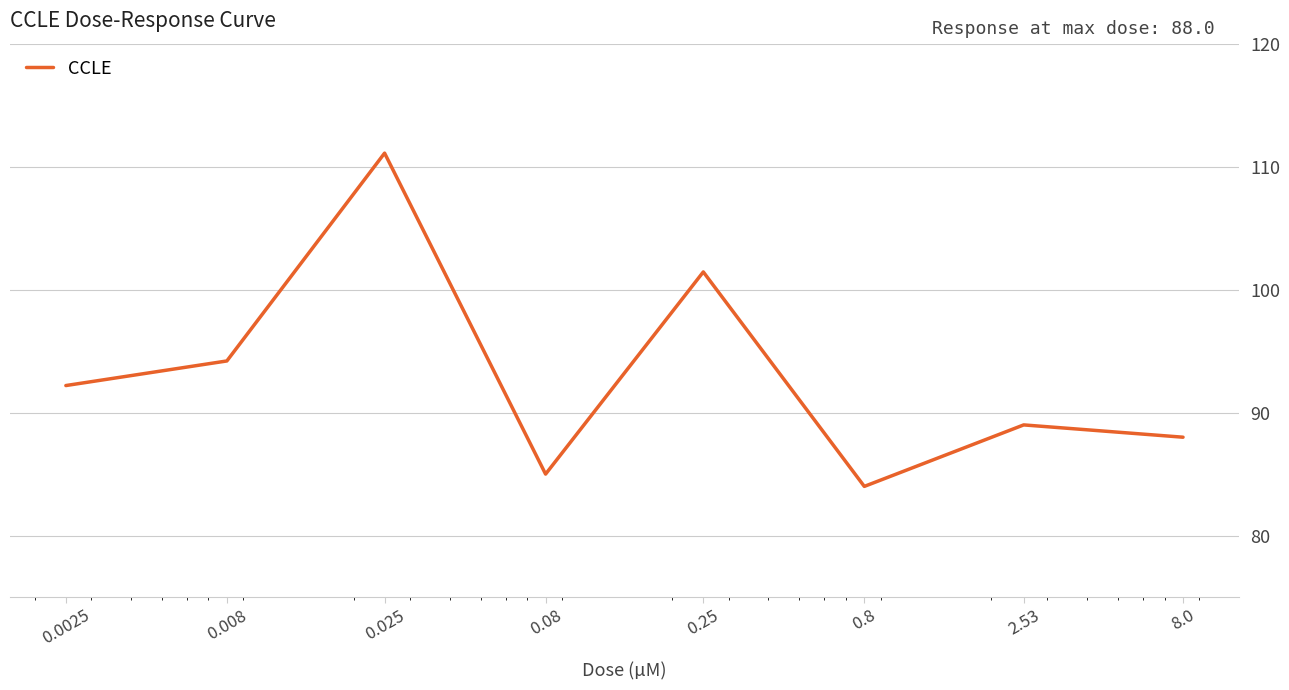

What is the average value?

93.1